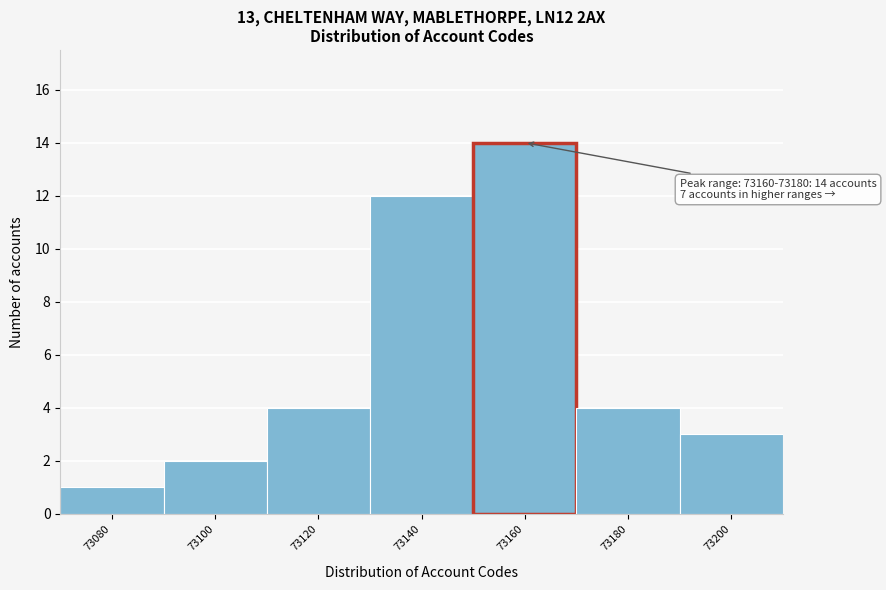

Reading left to right, extract all data points from this chart.

73080=1	73100=2	73120=4	73140=12	73160=14	73180=4	73200=3